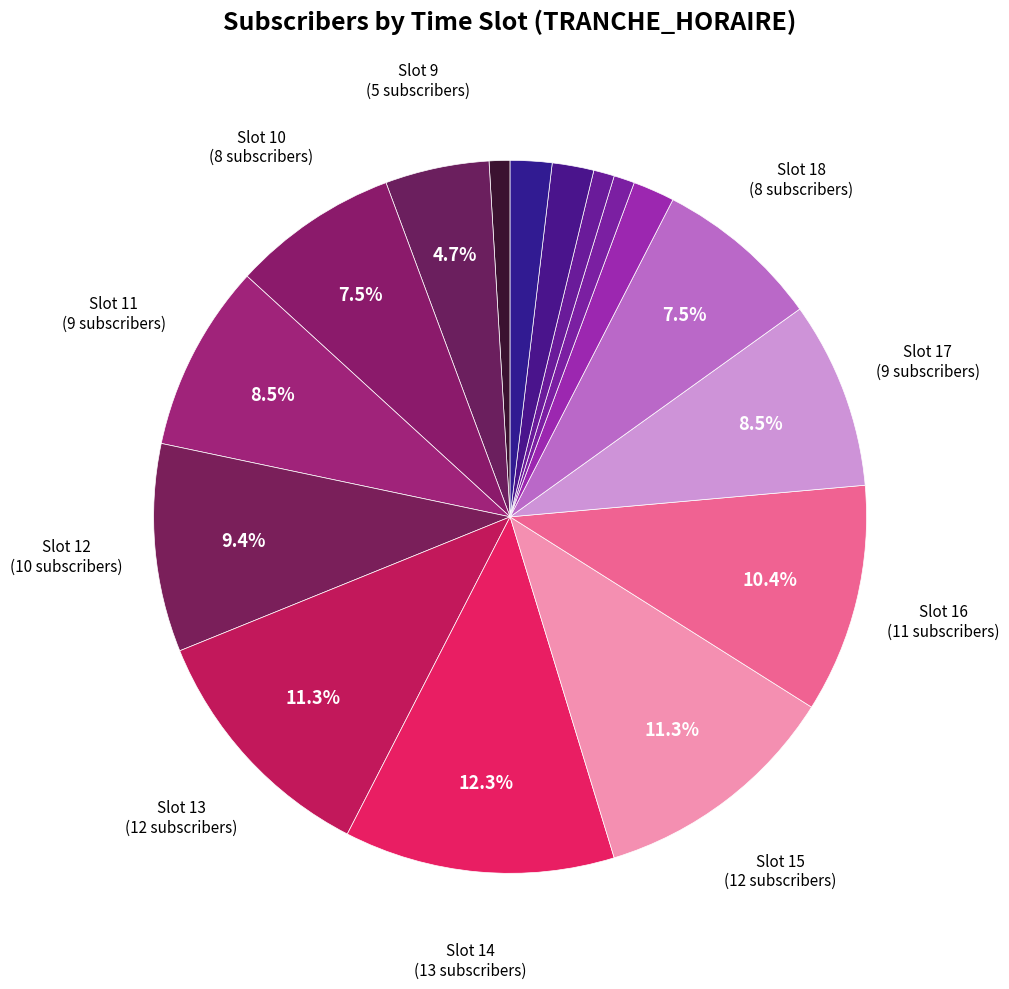

How many slices are in this pie chart?

16